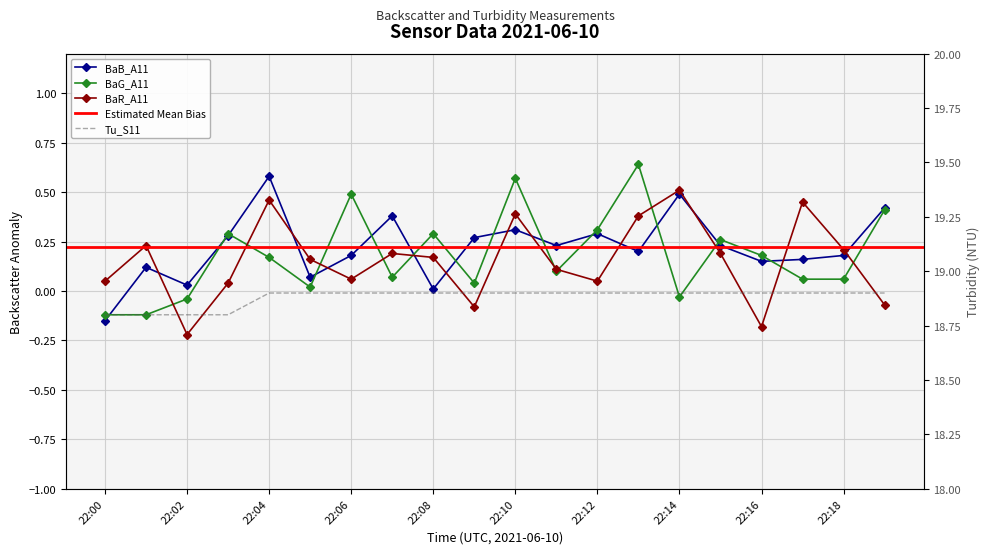

At how many categories does at least one series exceed 16?

20